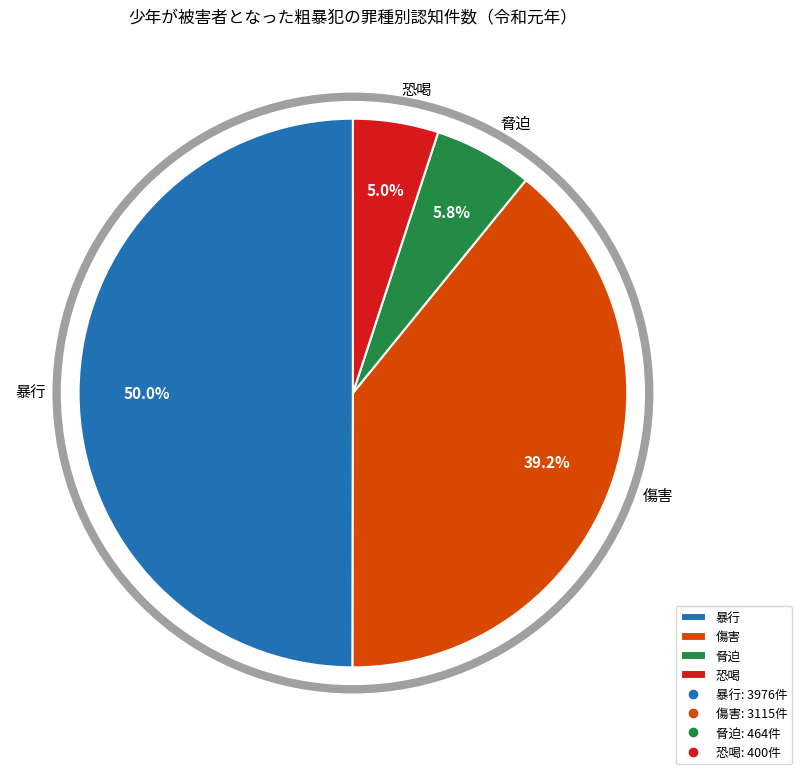

Is 脅迫 the majority of the pie?

No